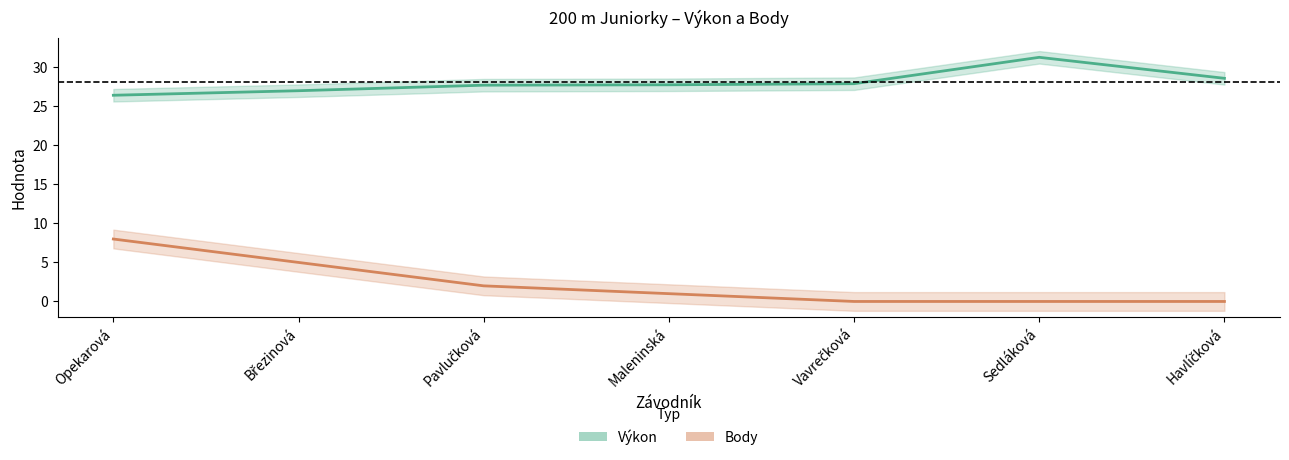

Read the Body value at Březinová.

5.0